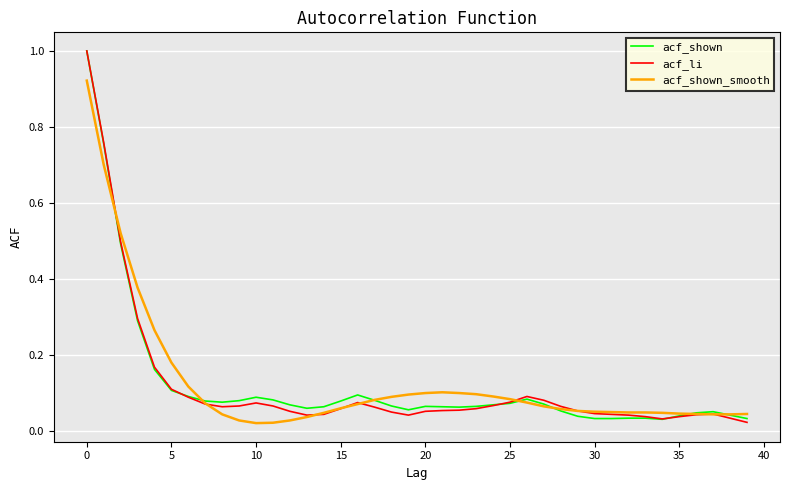

Does the chart have visible grid lines?

Yes